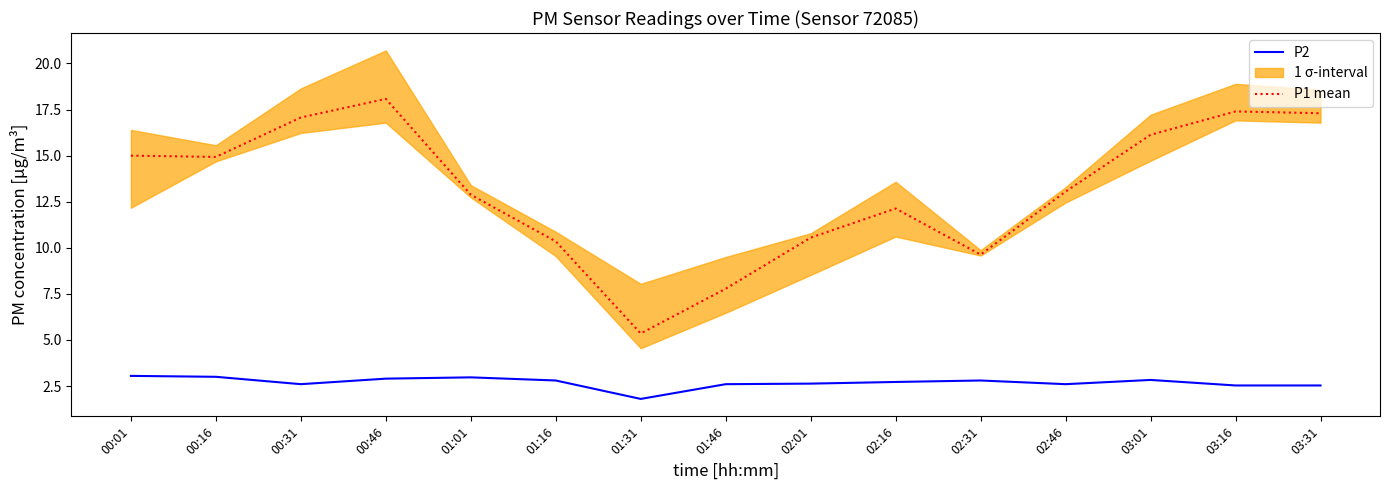

What is the value of the P2 point at the 12th from the left?

2.6